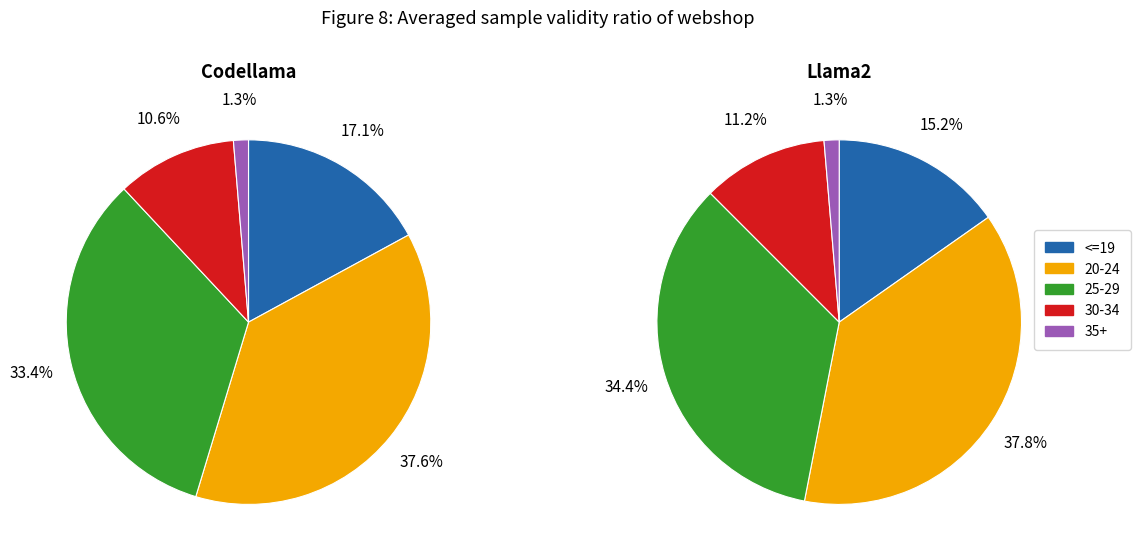

To the nearest percent, what is the difference between the 30-34 and 20-24 slice percentages?

27%